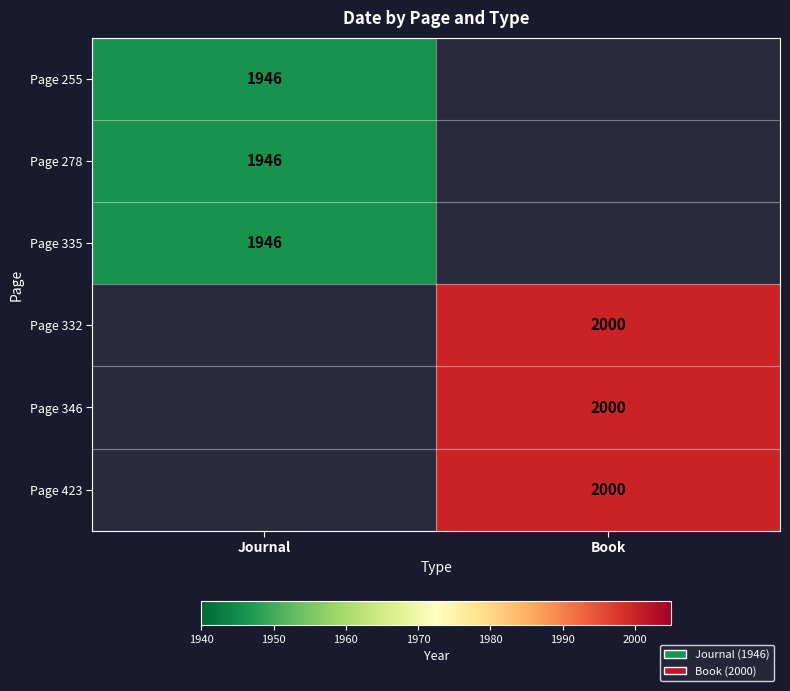

The value of Page 255 at Journal is 1024. True or false?

False